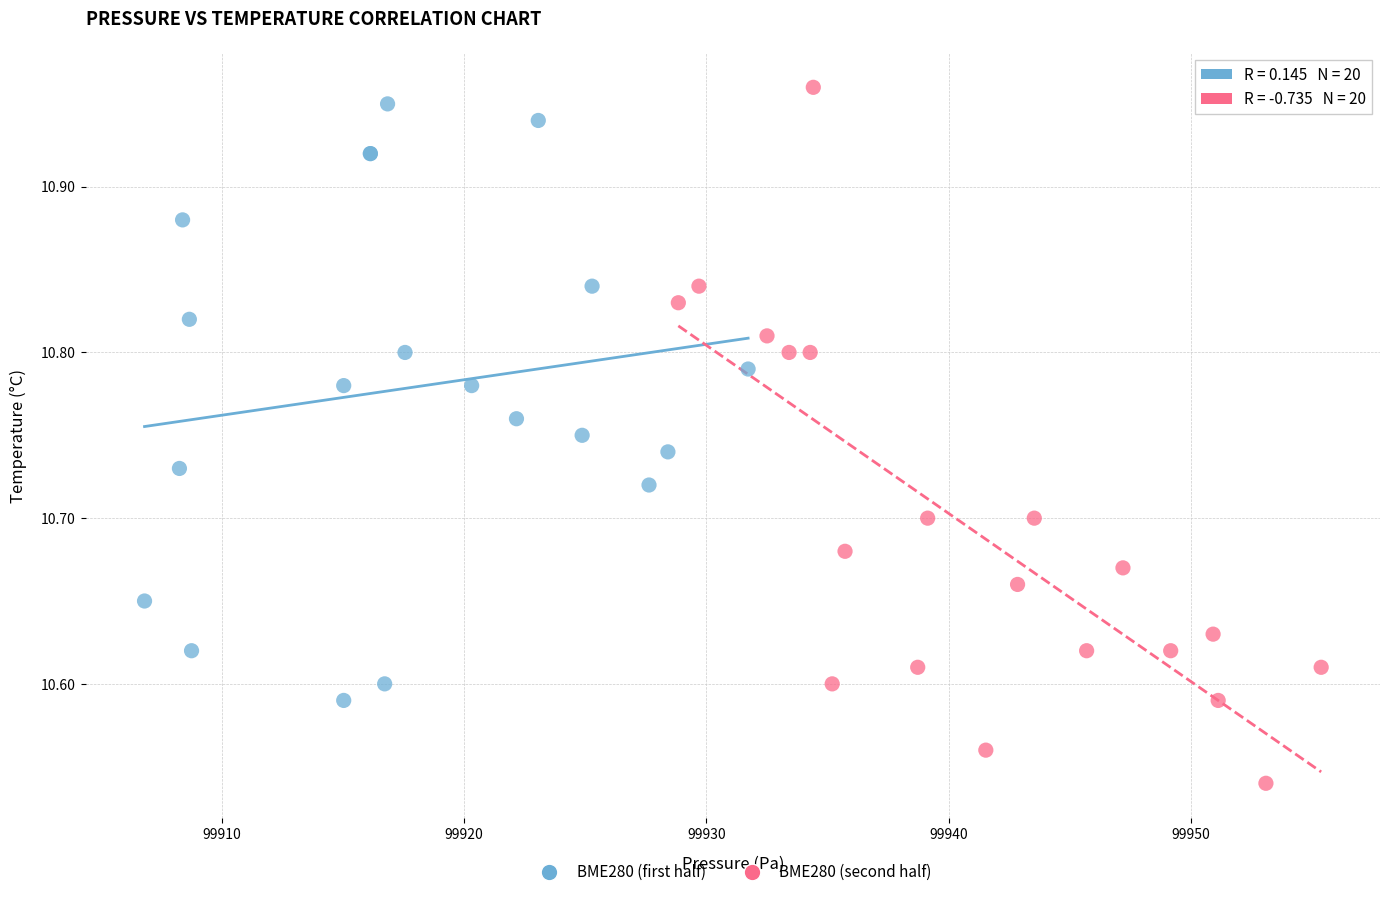

Which series contains the highest Y value?

BME280 (second half)